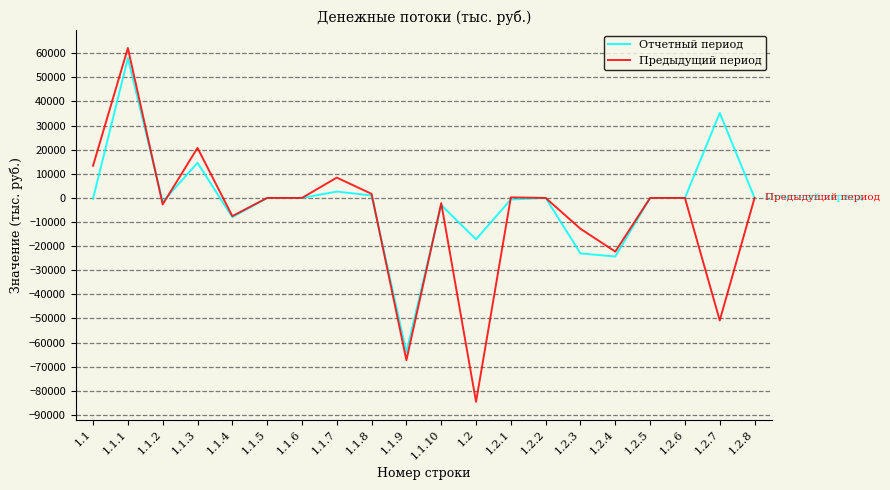

At which label does Предыдущий период reach its peak?

1.1.1